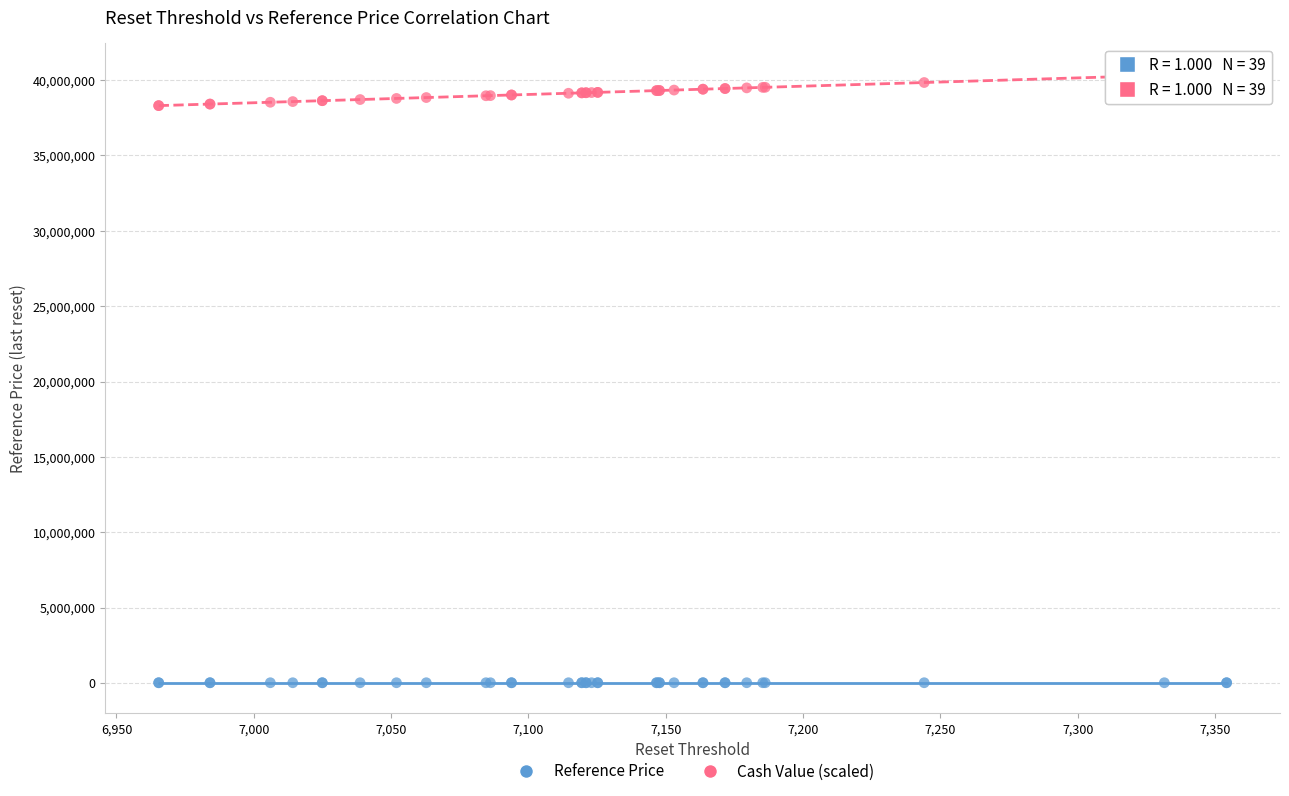

What are all the series names shown in the legend?

Reference Price, Cash Value (scaled)